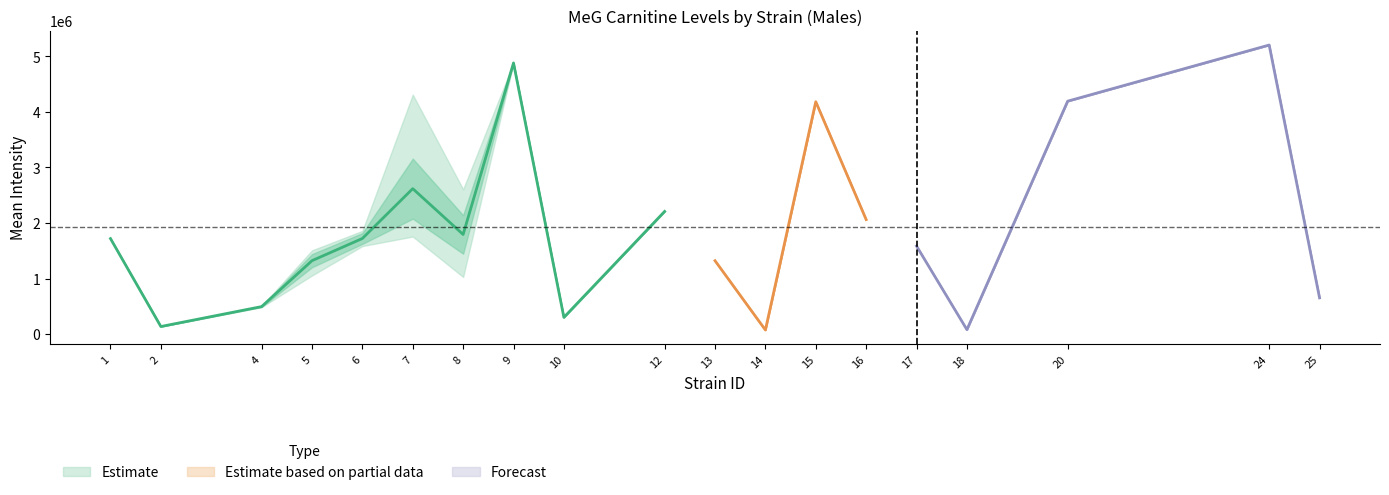

The value of Estimate based on partial data at 16 is 2062220. True or false?

True